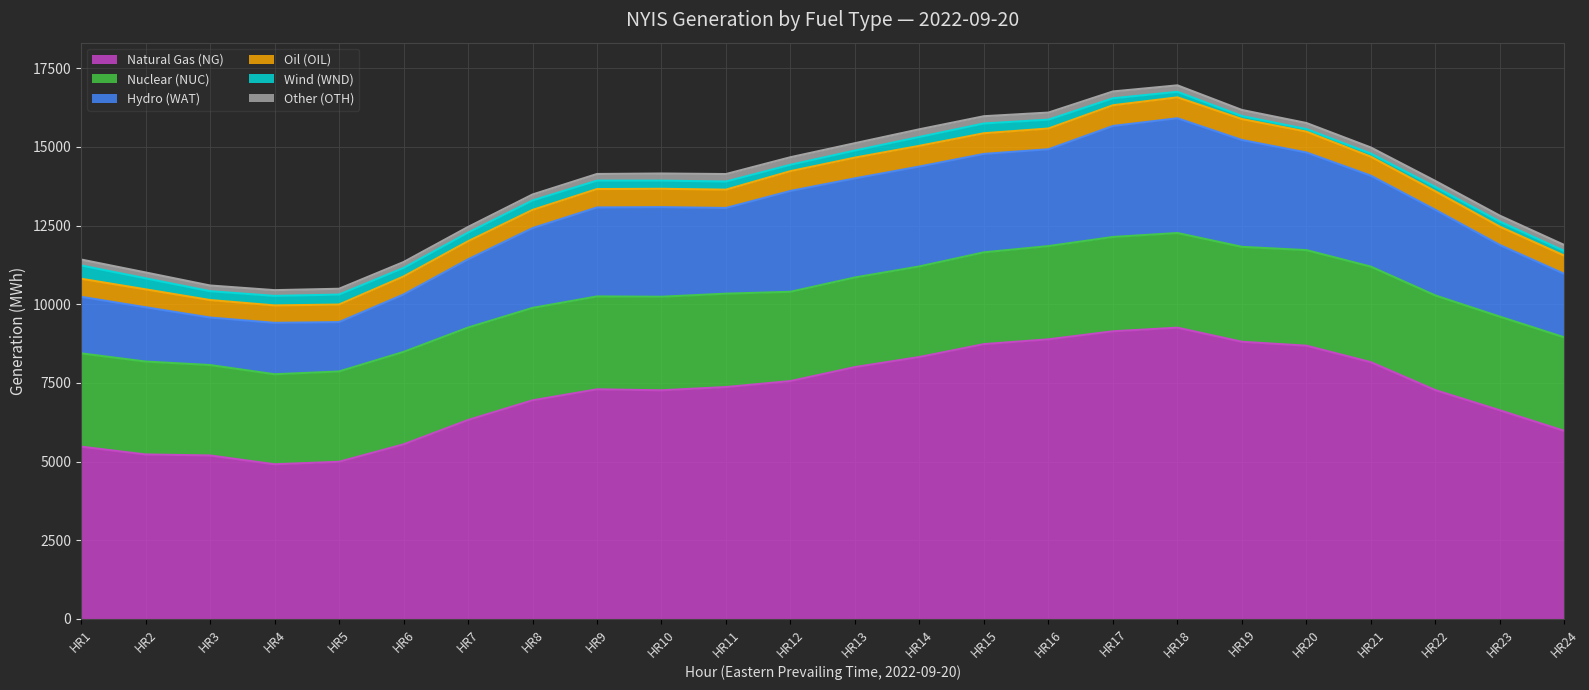

Reading right to left, list all the values displayed in this chart.

Natural Gas (NG): HR24=5973	HR23=6628	HR22=7269	HR21=8157	HR20=8682	HR19=8806	HR18=9254	HR17=9139	HR16=8884	HR15=8732	HR14=8322	HR13=8002	HR12=7557	HR11=7367	HR10=7264	HR9=7295	HR8=6945	HR7=6319	HR6=5546	HR5=4992	HR4=4913	HR3=5193	HR2=5225	HR1=5473
Nuclear (NUC): HR24=2972	HR23=2976	HR22=3008	HR21=3036	HR20=3037	HR19=3017	HR18=3009	HR17=2998	HR16=2963	HR15=2917	HR14=2879	HR13=2848	HR12=2838	HR11=2968	HR10=2973	HR9=2952	HR8=2937	HR7=2938	HR6=2937	HR5=2870	HR4=2861	HR3=2874	HR2=2953	HR1=2965
Hydro (WAT): HR24=2017	HR23=2277	HR22=2722	HR21=2892	HR20=3103	HR19=3396	HR18=3647	HR17=3528	HR16=3078	HR15=3128	HR14=3175	HR13=3150	HR12=3205	HR11=2724	HR10=2848	HR9=2828	HR8=2536	HR7=2169	HR6=1825	HR5=1569	HR4=1634	HR3=1510	HR2=1726	HR1=1798
Oil (OIL): HR24=581	HR23=582	HR22=589	HR21=602	HR20=664	HR19=666	HR18=664	HR17=658	HR16=659	HR15=657	HR14=658	HR13=659	HR12=629	HR11=582	HR10=583	HR9=585	HR8=578	HR7=574	HR6=572	HR5=558	HR4=554	HR3=556	HR2=569	HR1=574
Wind (WND): HR24=147	HR23=161	HR22=138	HR21=98	HR20=79	HR19=95	HR18=176	HR17=221	HR16=281	HR15=310	HR14=281	HR13=225	HR12=202	HR11=258	HR10=259	HR9=267	HR8=300	HR7=274	HR6=271	HR5=317	HR4=302	HR3=281	HR2=350	HR1=422
Other (OTH): HR24=190	HR23=189	HR22=190	HR21=195	HR20=194	HR19=193	HR18=206	HR17=218	HR16=226	HR15=231	HR14=245	HR13=234	HR12=241	HR11=238	HR10=227	HR9=212	HR8=191	HR7=181	HR6=188	HR5=185	HR4=183	HR3=181	HR2=187	HR1=189